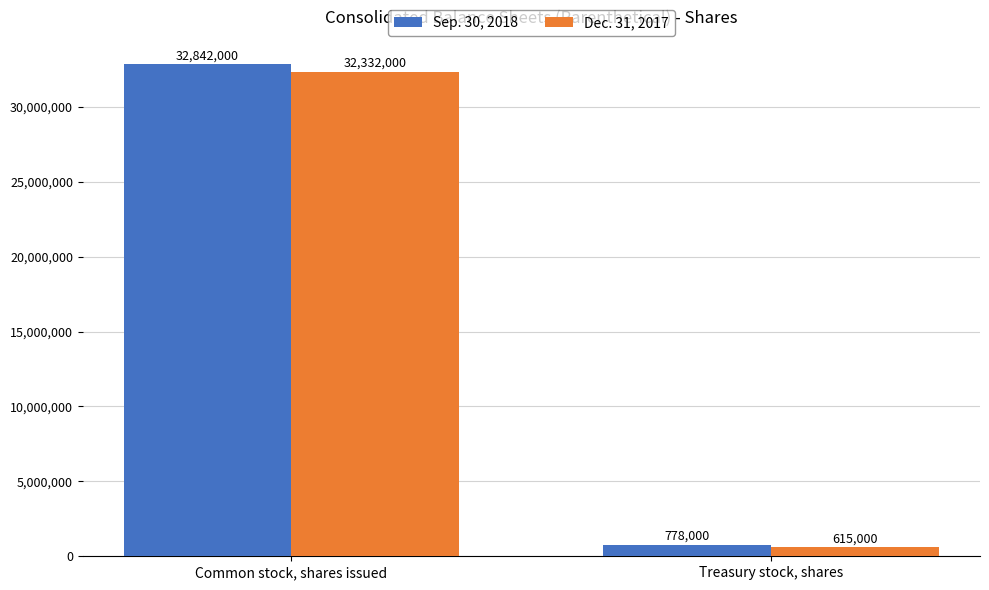

Reading left to right, what are all the values shown in this chart?

Sep. 30, 2018: 32842000	778000
Dec. 31, 2017: 32332000	615000